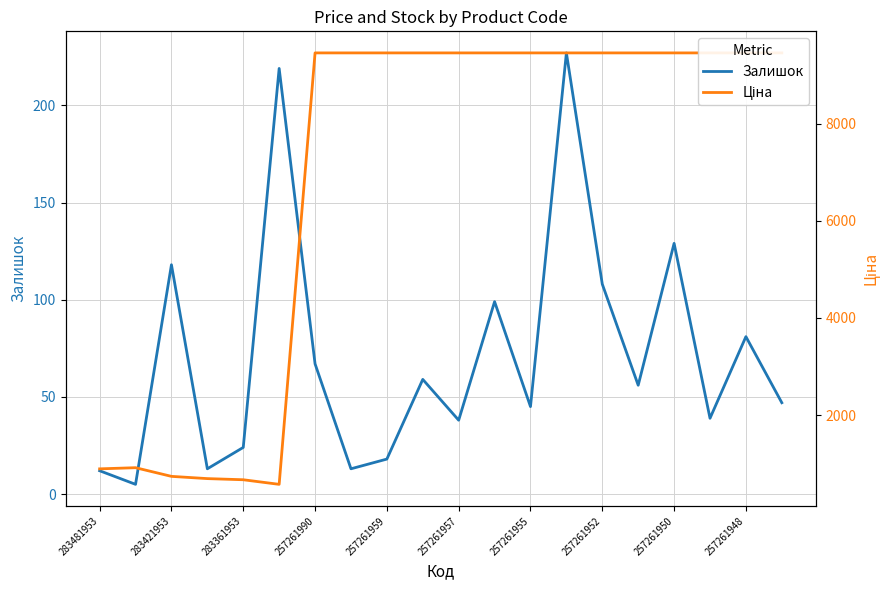

Where does the Ціна series first go above 9458?

257261990